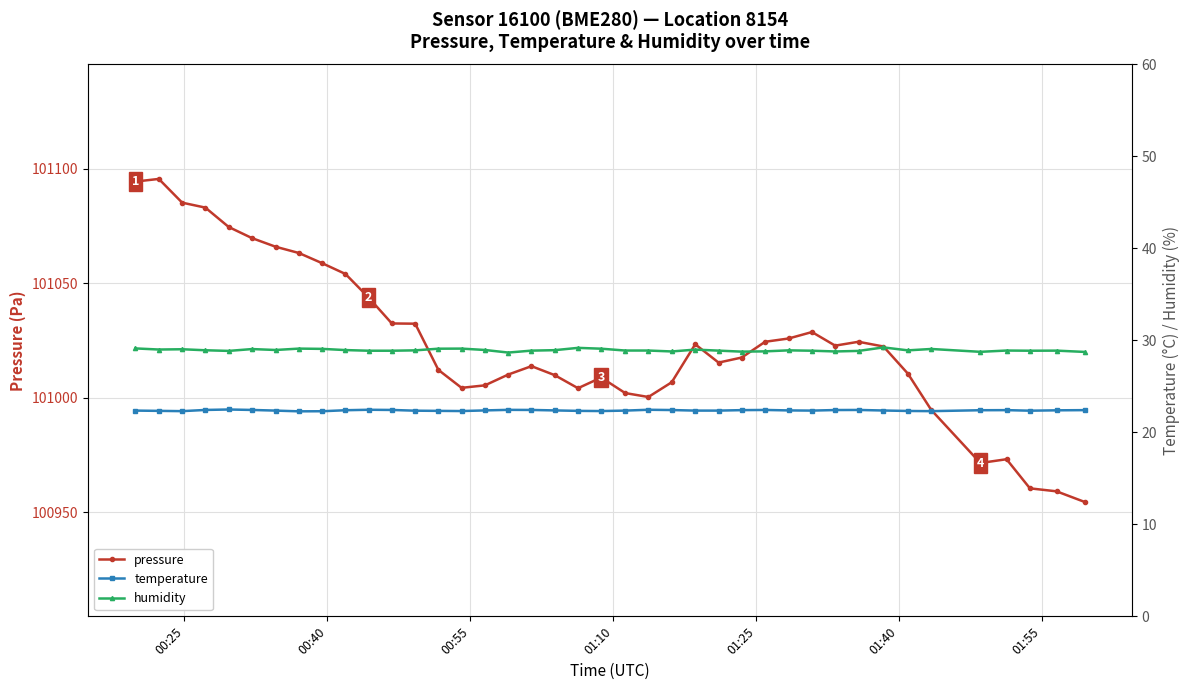

At how many categories does at least one series exceed 44354?

40